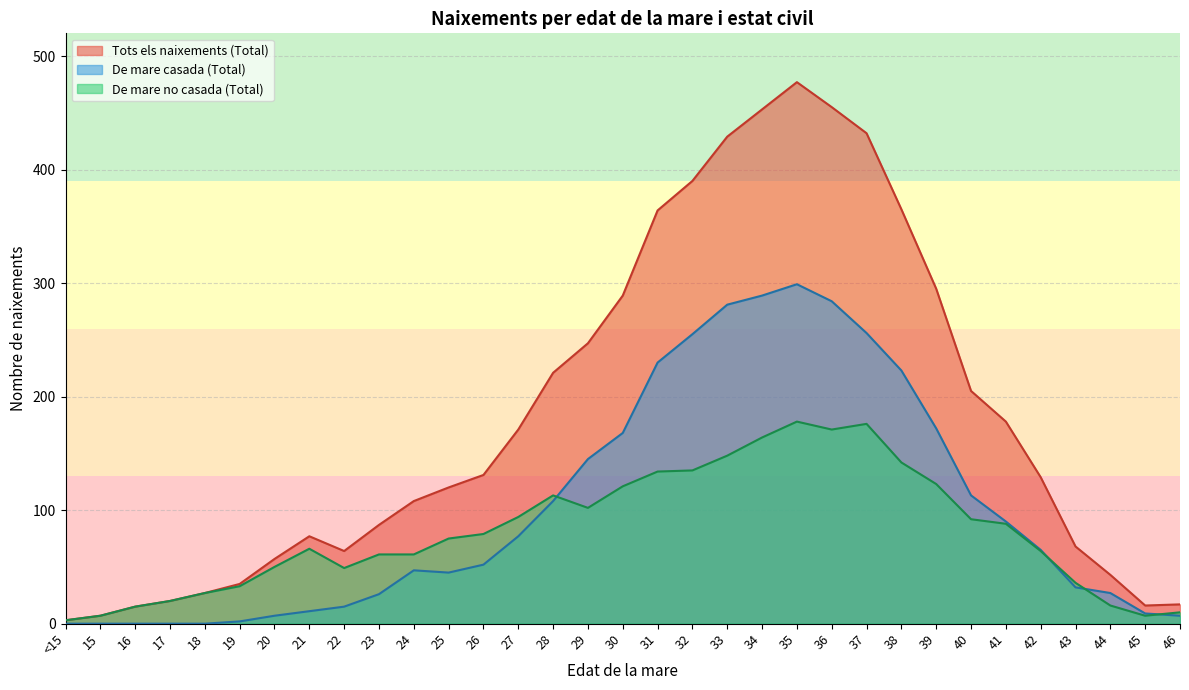

What is the difference between the maximum and second lowest values in the De mare no casada (Total) series?

171